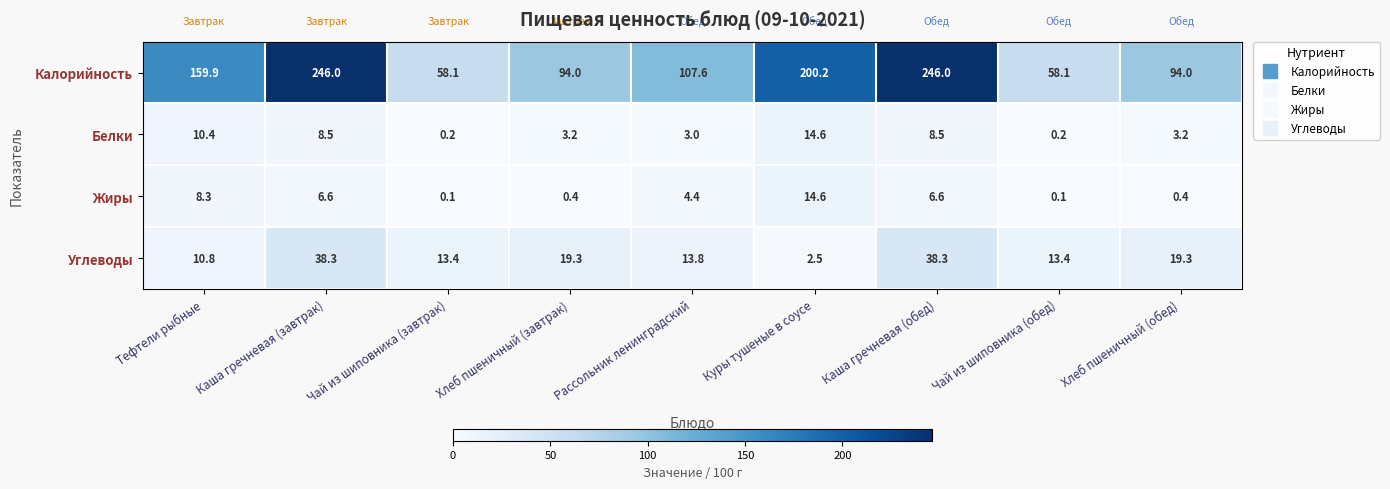

What is the average value of the Калорийность series?

140.4